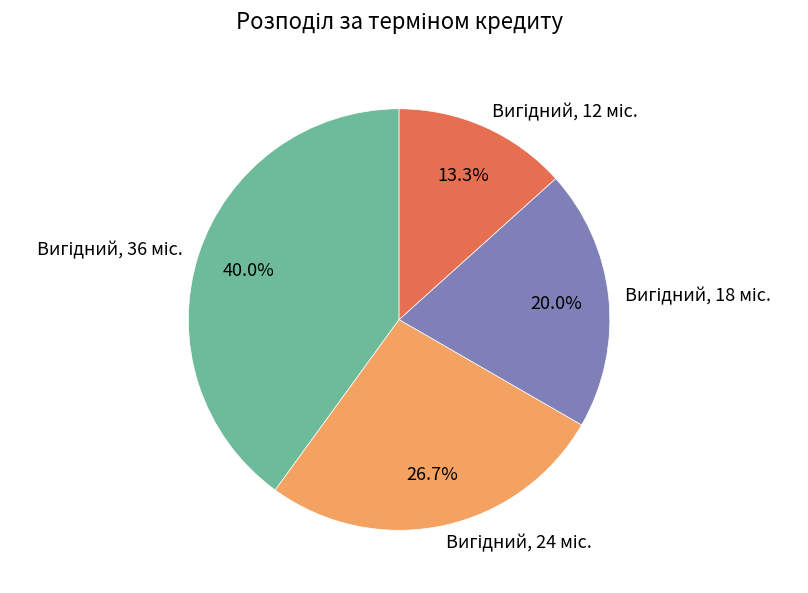

Does any single category account for the majority?

No